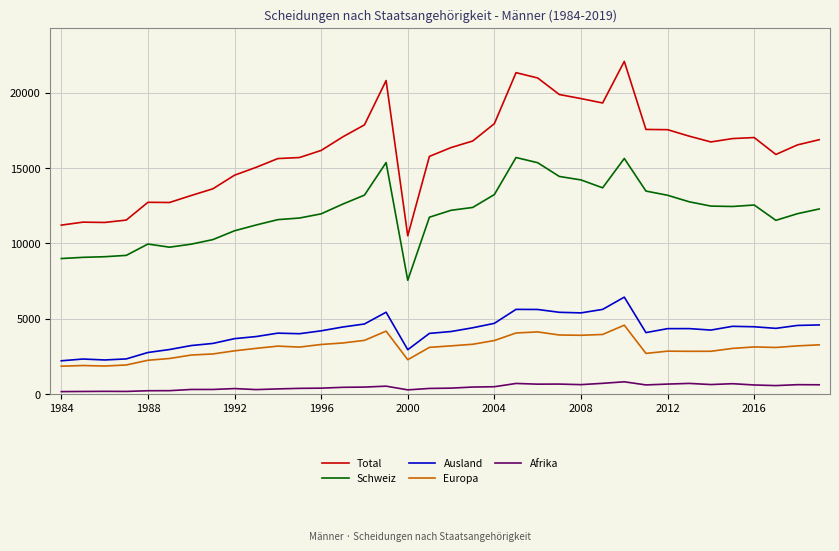

Which series has the largest total across all categories?

Total